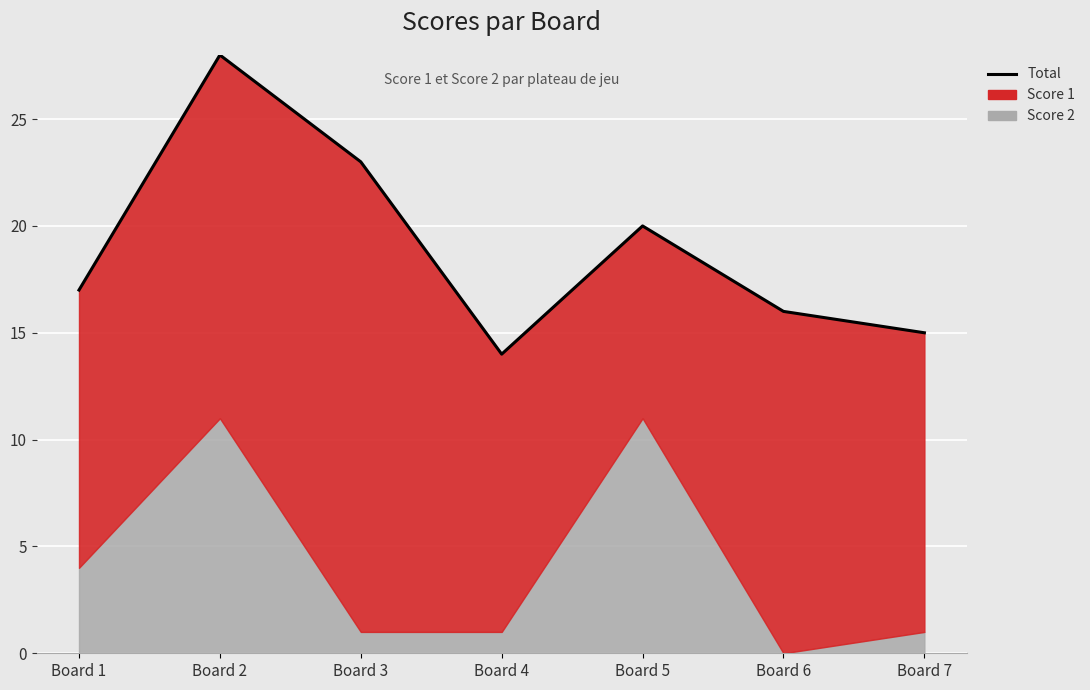

How many lines are shown in the chart?

1